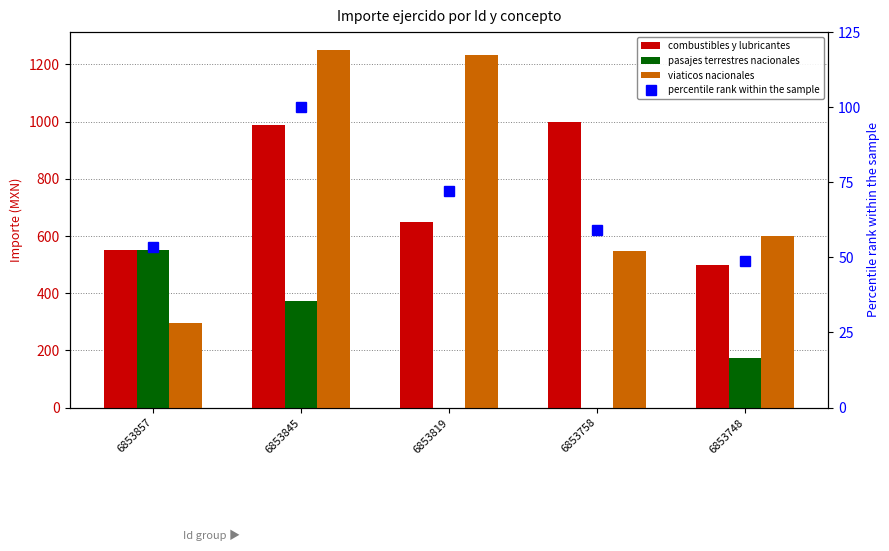

Which series has the largest total across all categories?

viaticos nacionales